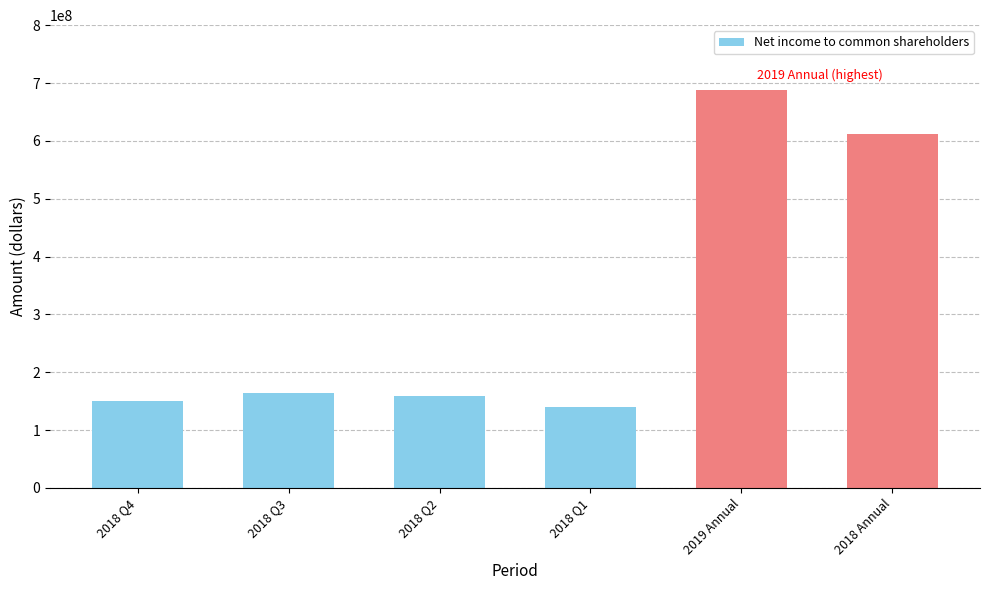

Where is the data nearest to the value 413300000?

2018 Annual